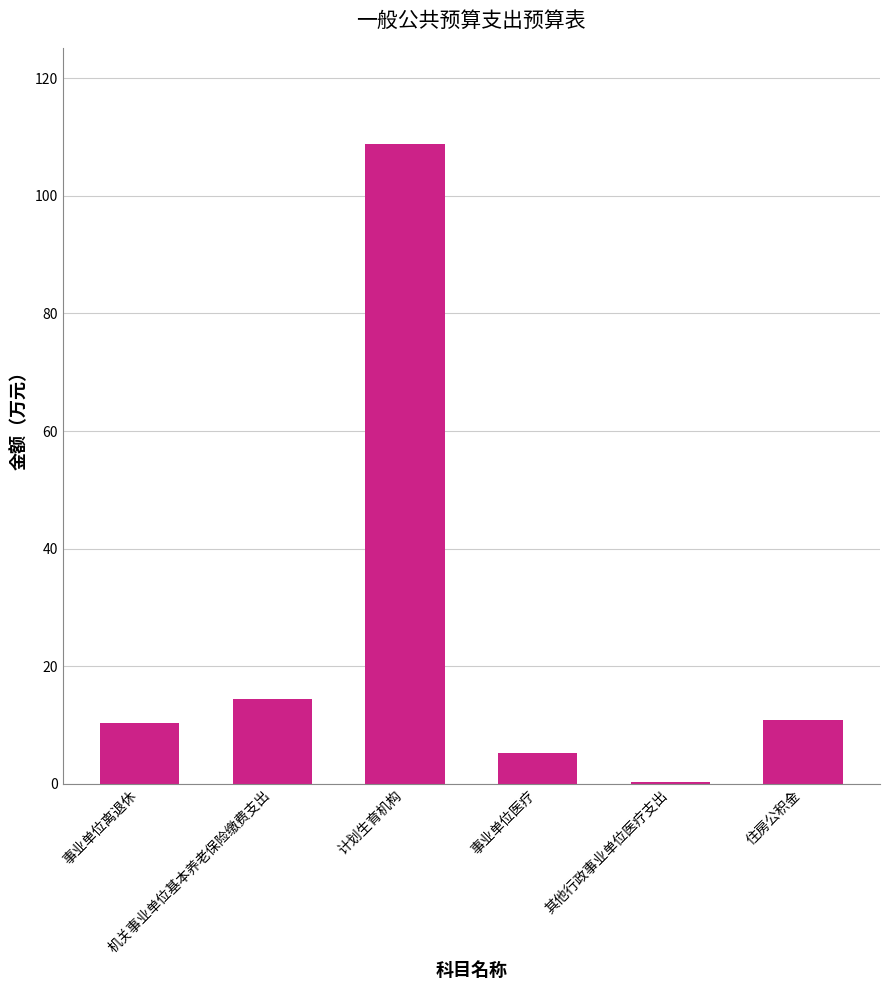

What is the maximum value shown in the chart?

108.9